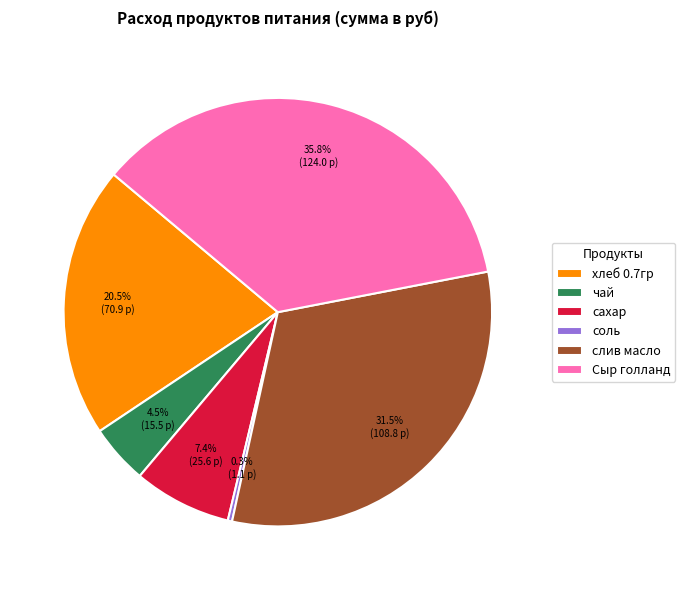

Count the number of slices in the pie.

6